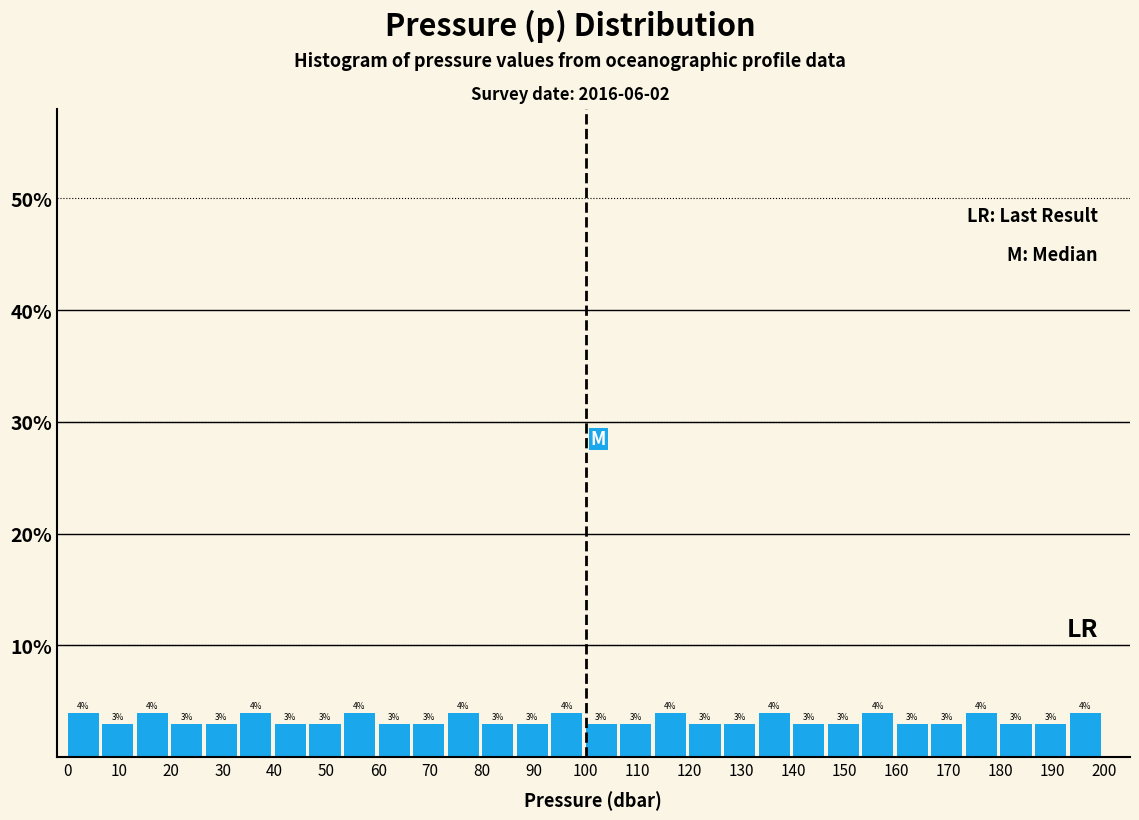

Reading left to right, transcribe this chart: for each bar, give the range it covers on the x-axis and its height. The bar edges are not printed on the chart, so give them approximately, as read against the axis.

0 to 7: 4
7 to 13: 3
13 to 20: 4
20 to 27: 3
27 to 33: 3
33 to 40: 4
40 to 47: 3
47 to 53: 3
53 to 60: 4
60 to 67: 3
67 to 73: 3
73 to 80: 4
80 to 87: 3
87 to 93: 3
93 to 100: 4
100 to 107: 3
107 to 113: 3
113 to 120: 4
120 to 127: 3
127 to 133: 3
133 to 140: 4
140 to 147: 3
147 to 153: 3
153 to 160: 4
160 to 167: 3
167 to 173: 3
173 to 180: 4
180 to 187: 3
187 to 193: 3
193 to 200: 4